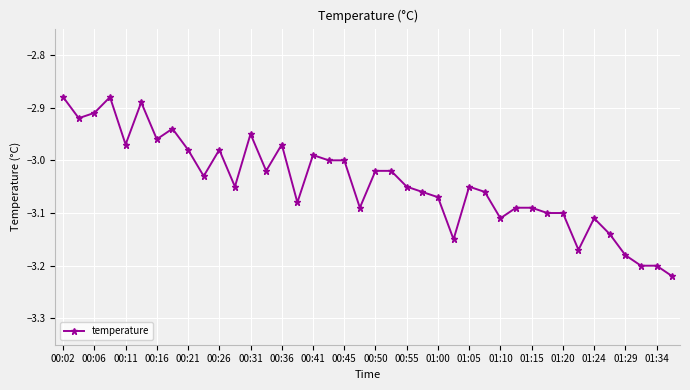

What is the difference between the second highest and second lowest values?

0.3